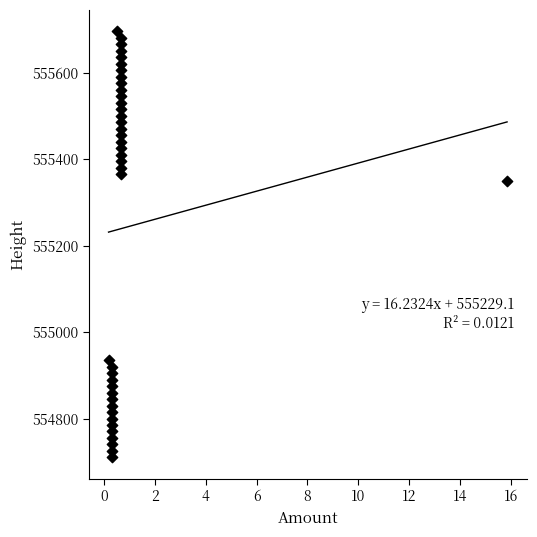

What Y value in the scatter plot is closest to 555203?

555350